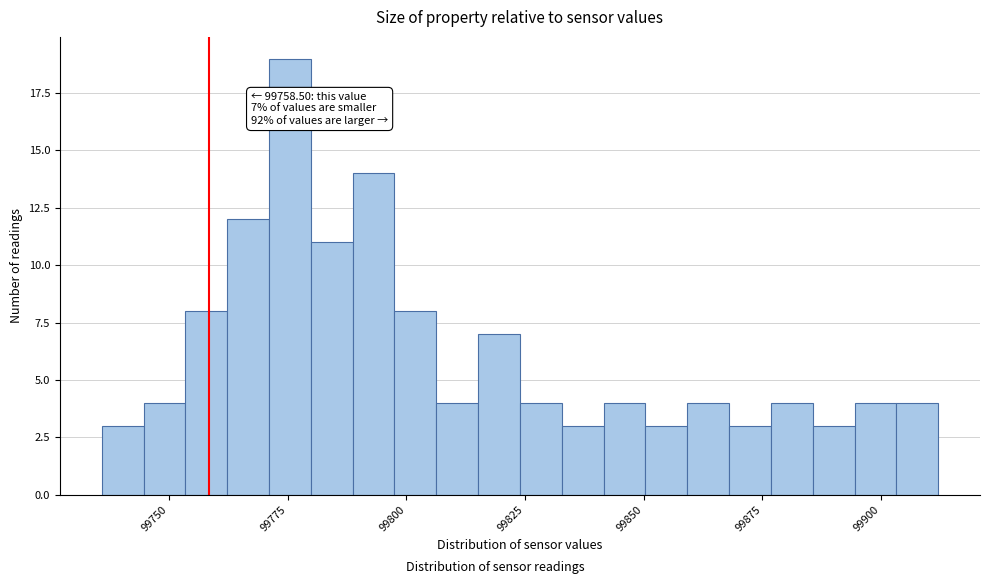

Around what value on the x-axis is the tallest bar? Give the approximate position of its centre, as read against the axis.

99775